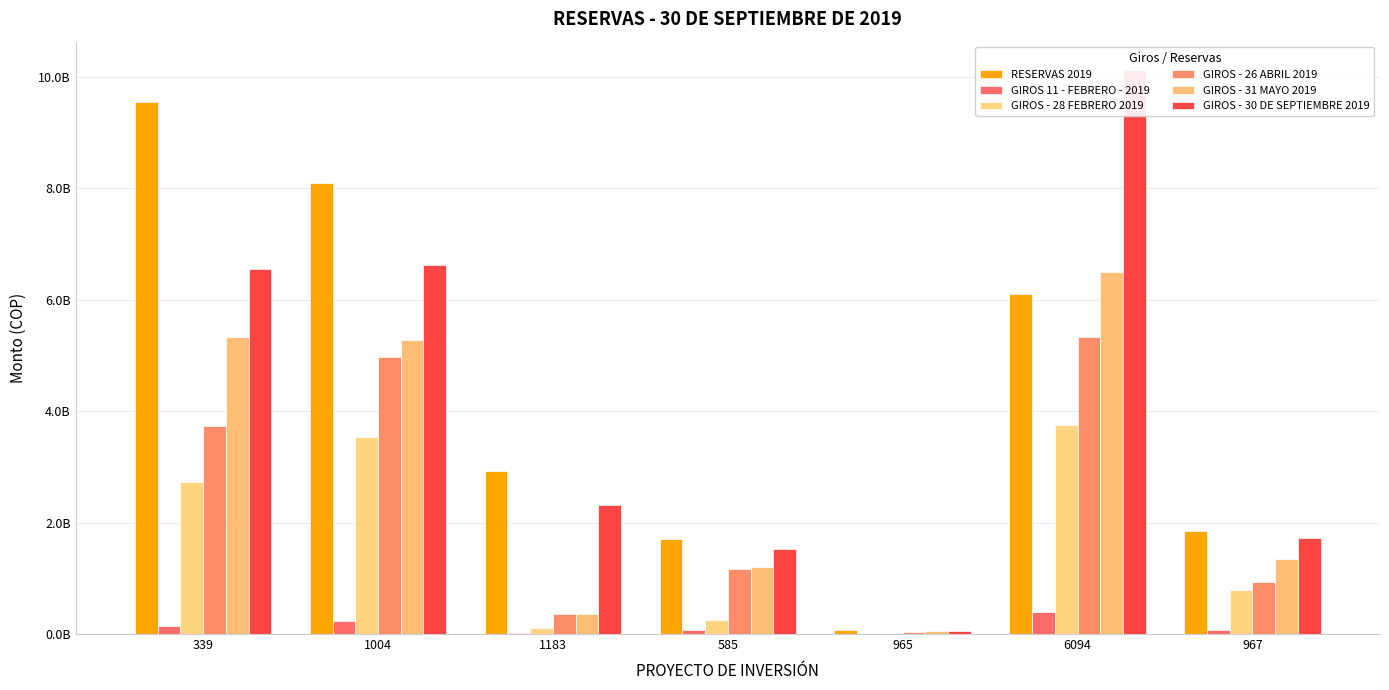

Which category has the highest value in the GIROS 11 - FEBRERO - 2019 series?

6094